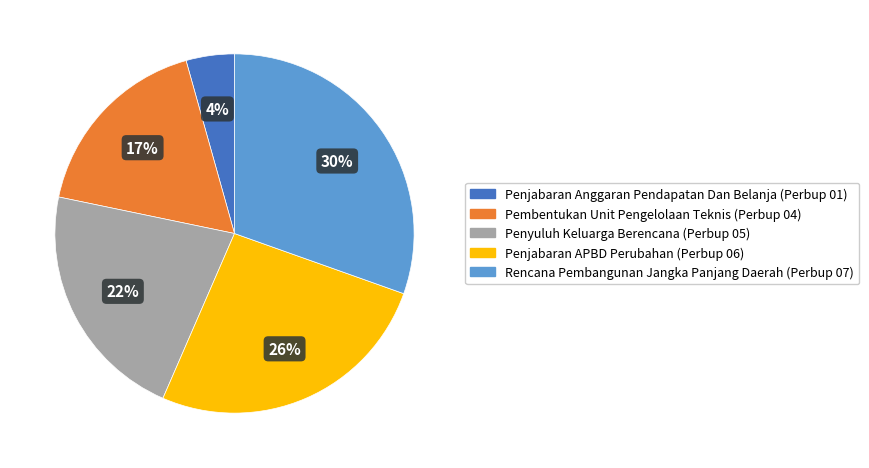

Which category has the biggest portion of the pie?

Rencana Pembangunan Jangka Panjang Daerah